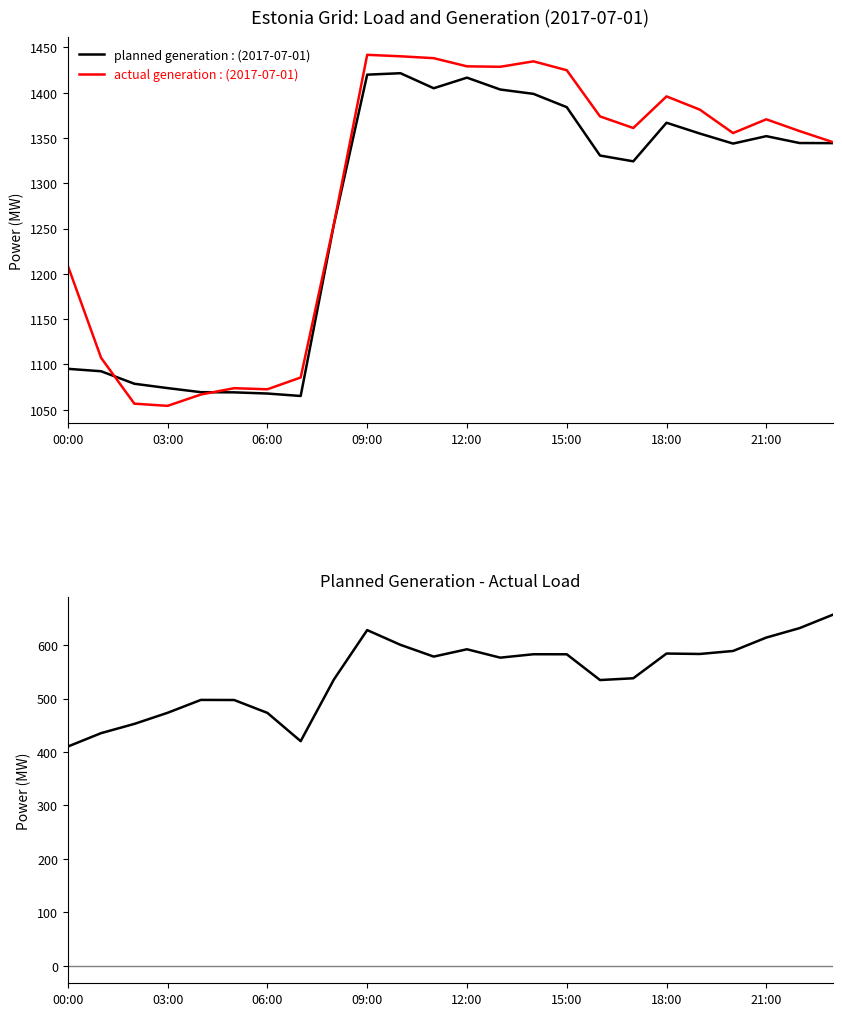

Which series changed the most between 09:00 and 22?

actual generation